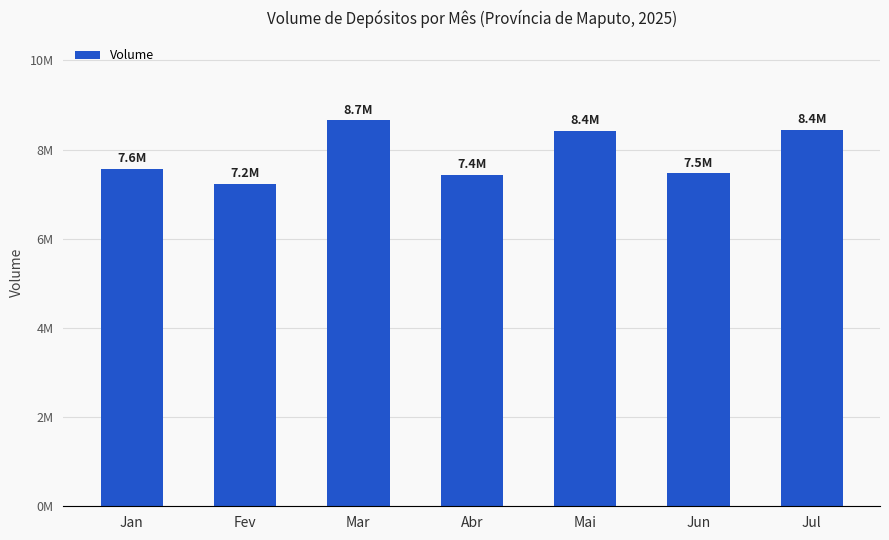

Are the bars grouped side by side (vs. stacked)?

No